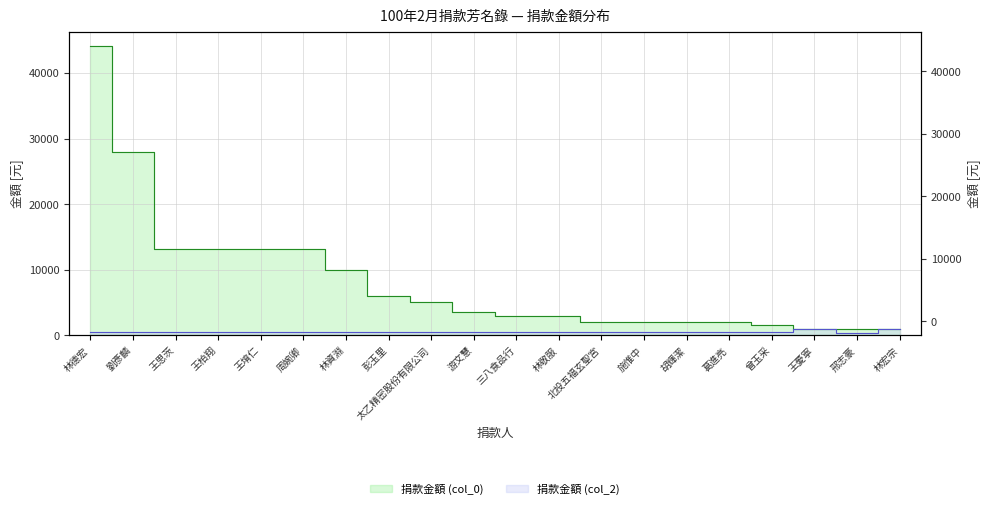

Reading right to left, what are all the values shown in this chart?

捐款金額 (col_0): 1000	1000	1000	1500	2000	2000	2000	2000	3000	3000	3500	5000	6000	10000	13200	13200	13200	13200	27883	44100
捐款金額 (col_2): 1000	400	1000	500	500	500	500	500	500	500	500	500	500	500	500	500	500	500	500	500